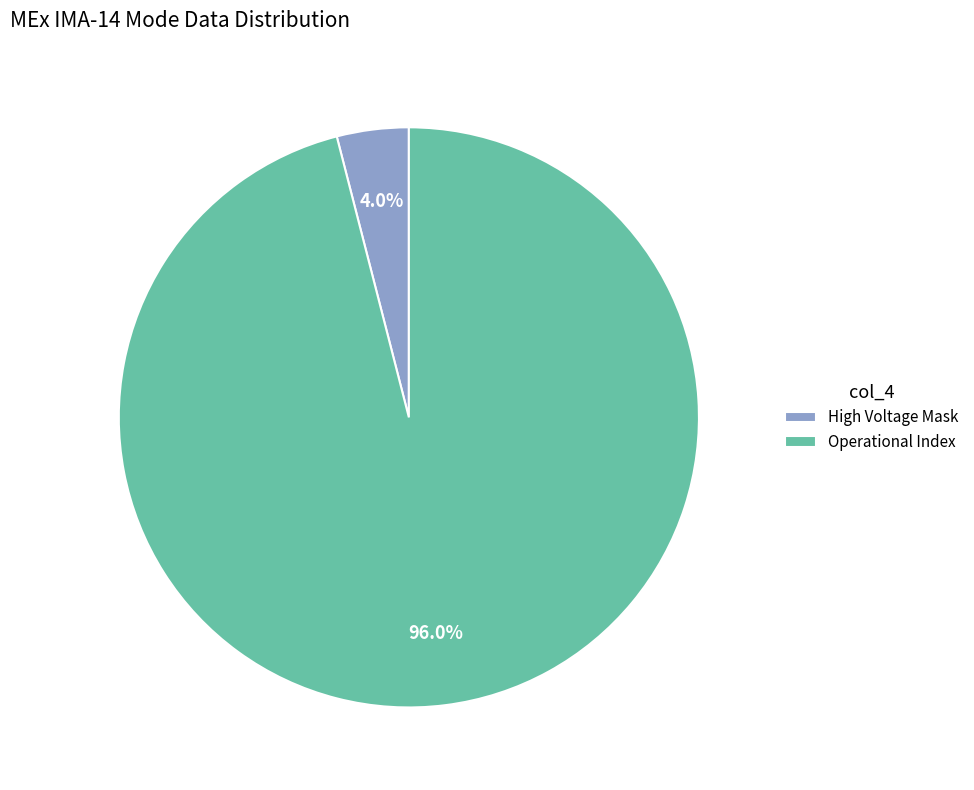

Rank the categories by value from highest to lowest.

Operational Index, High Voltage Mask